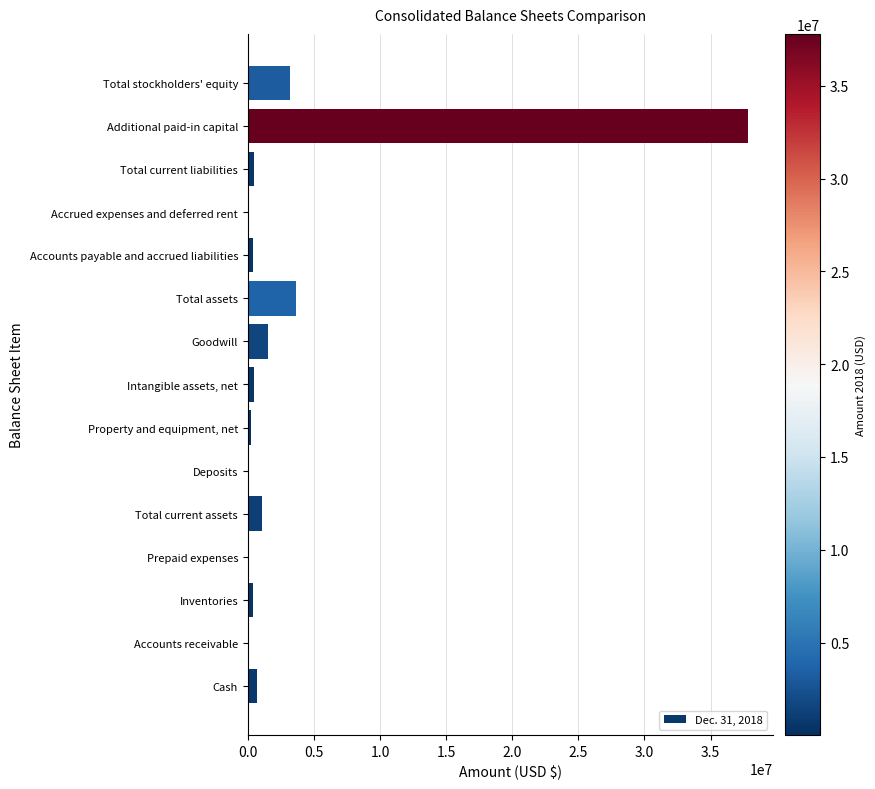

Where is the data nearest to the value 18905156?

Total assets